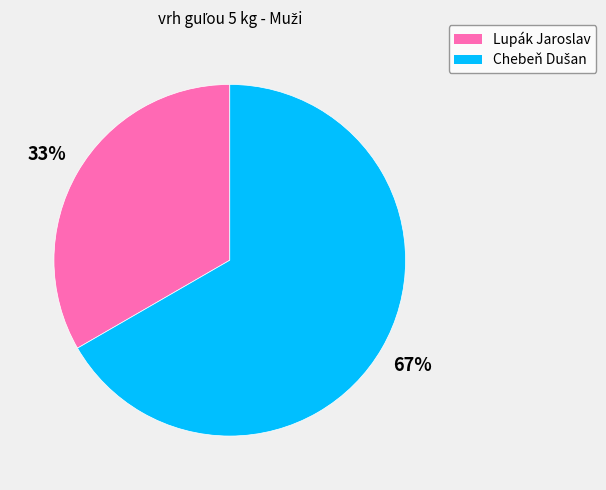

Which category has the smallest portion of the pie?

Lupák Jaroslav